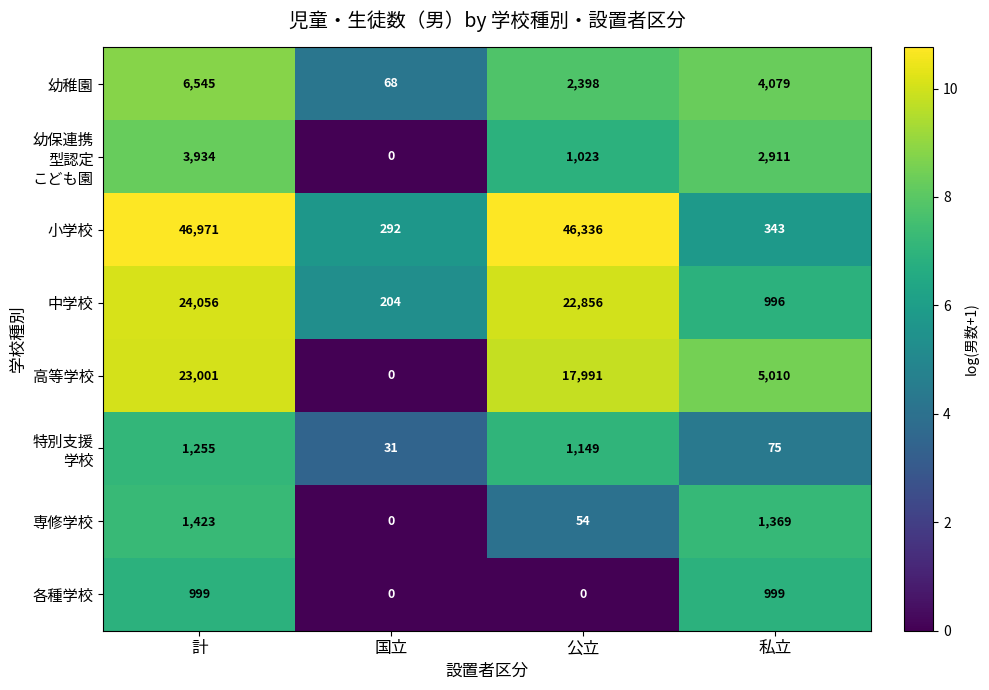

How many categories are shown in the chart?

4